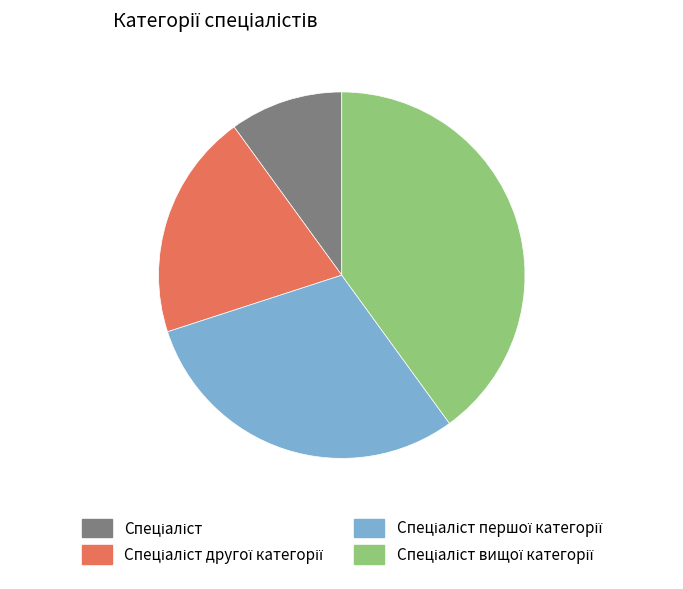

Does any single category account for the majority?

No